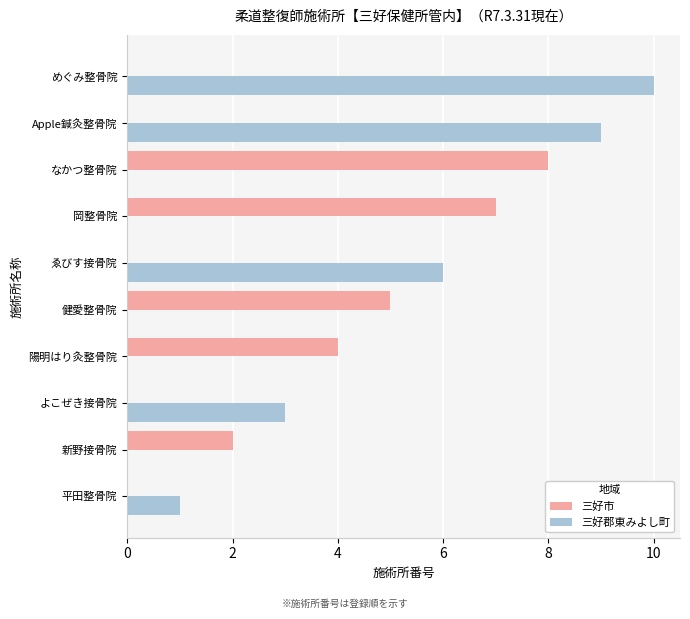

At which category is the sum across all series the highest?

めぐみ整骨院